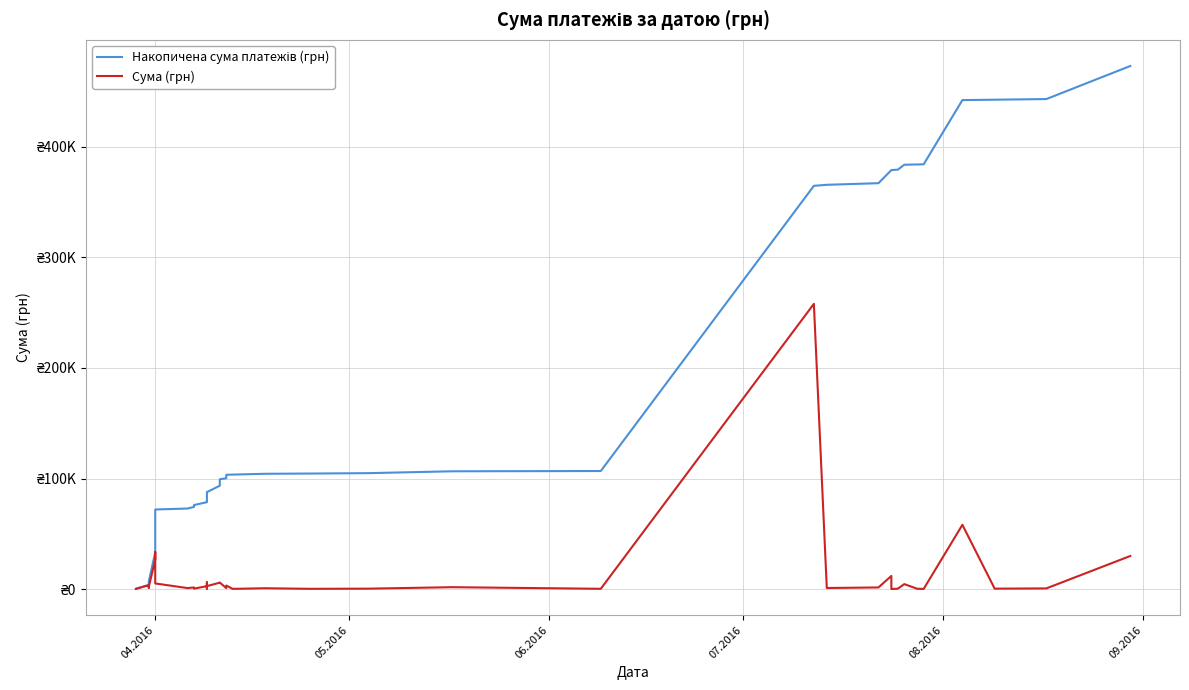

What is the smallest value displayed?

11.2